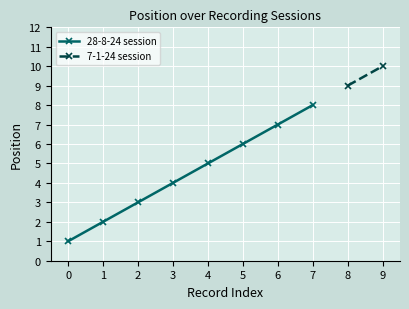

What is the sum of all values?

55